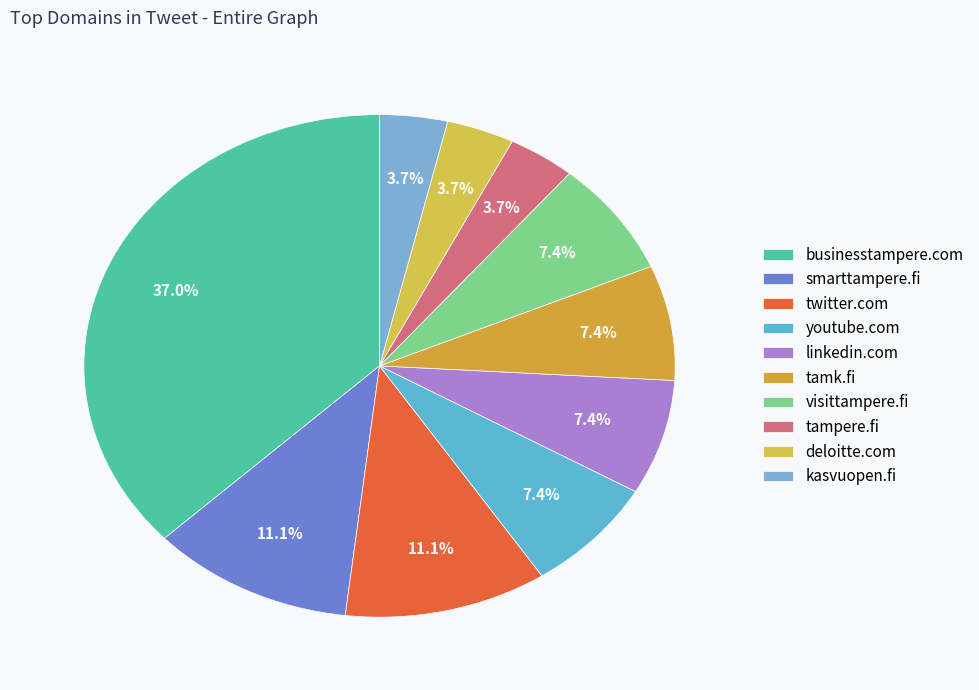

What percentage is the smarttampere.fi slice, to the nearest percent?

11%